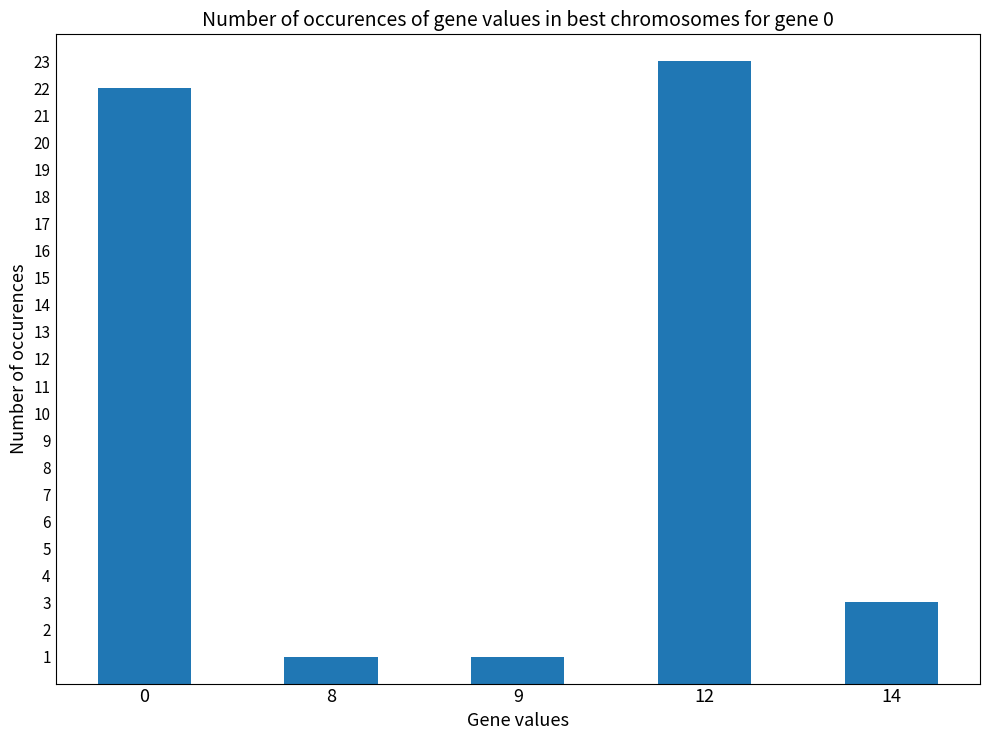

What is the value of the 1st bar from the left?

22